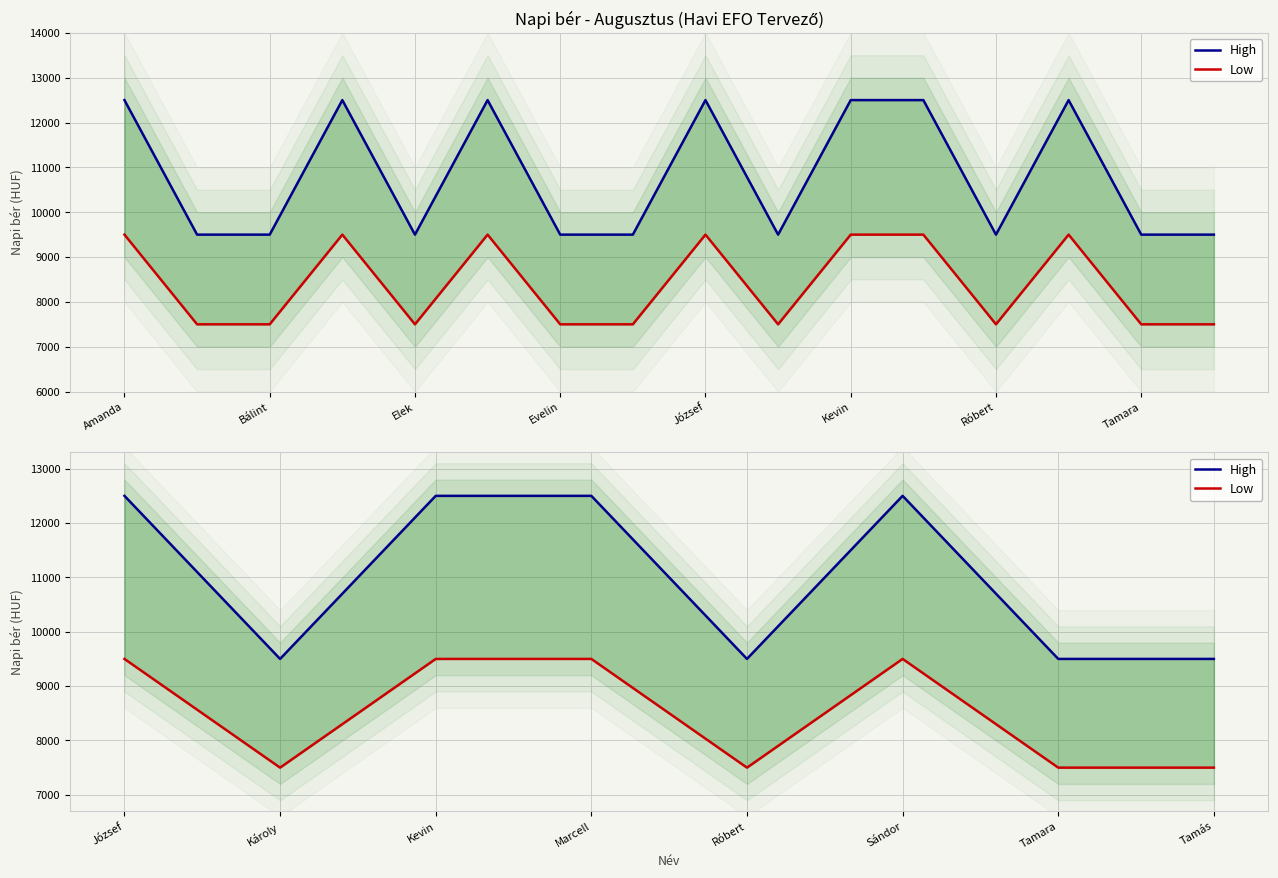

What is the difference between the highest and lowest values at Sándor?

3000